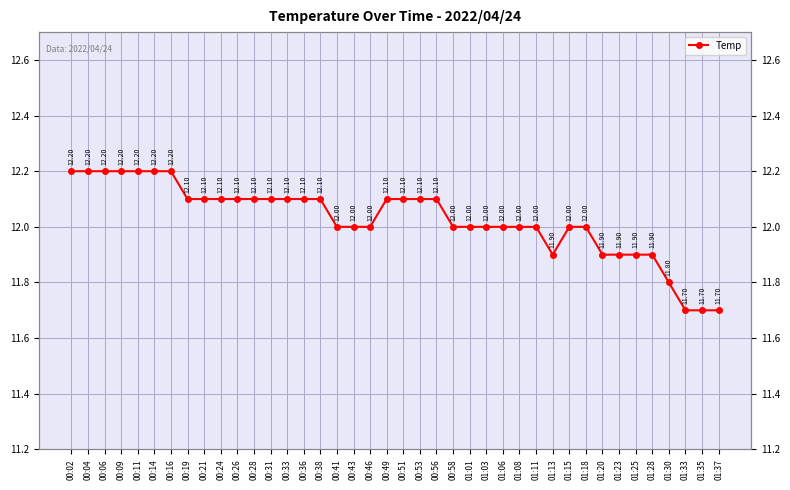

True or false: the data shows 12.0 at 01:01.

True